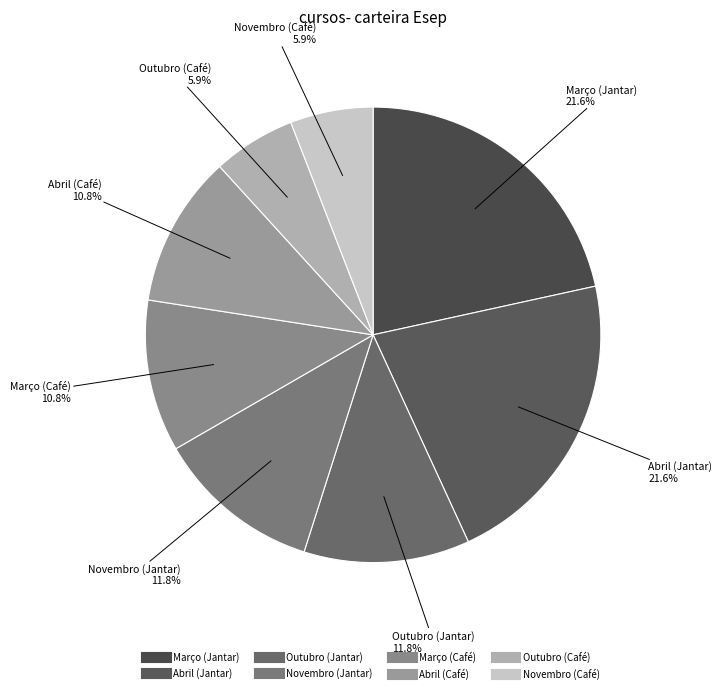

Is Outubro (Jantar) the majority of the pie?

No